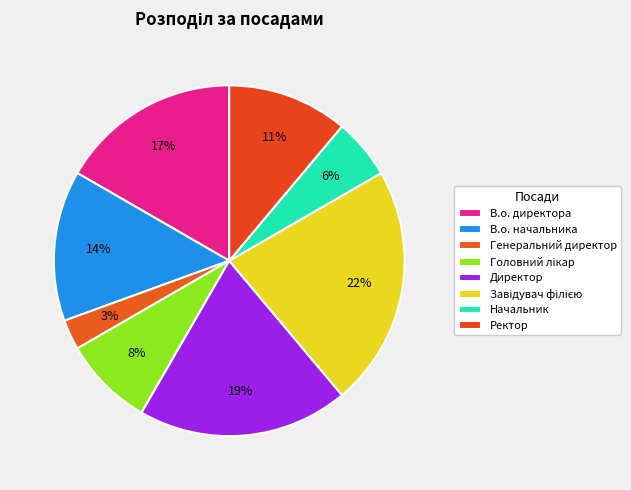

The Завідувач філією slice represents 14% of the pie. True or false?

False